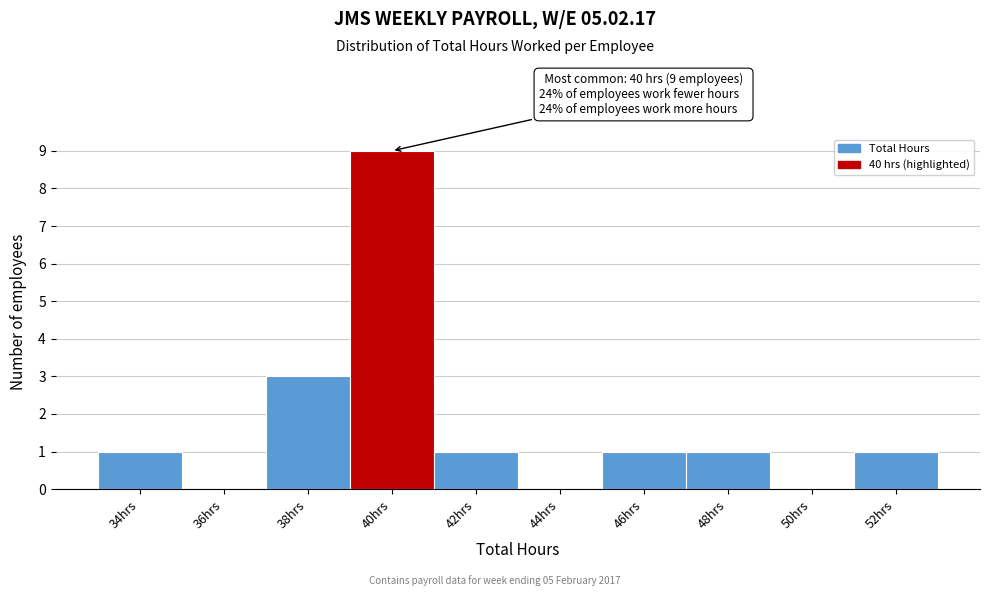

Reading left to right, what are all the values shown in this chart?

34hrs=1	36hrs=0	38hrs=3	40hrs=9	42hrs=1	44hrs=0	46hrs=1	48hrs=1	50hrs=0	52hrs=1